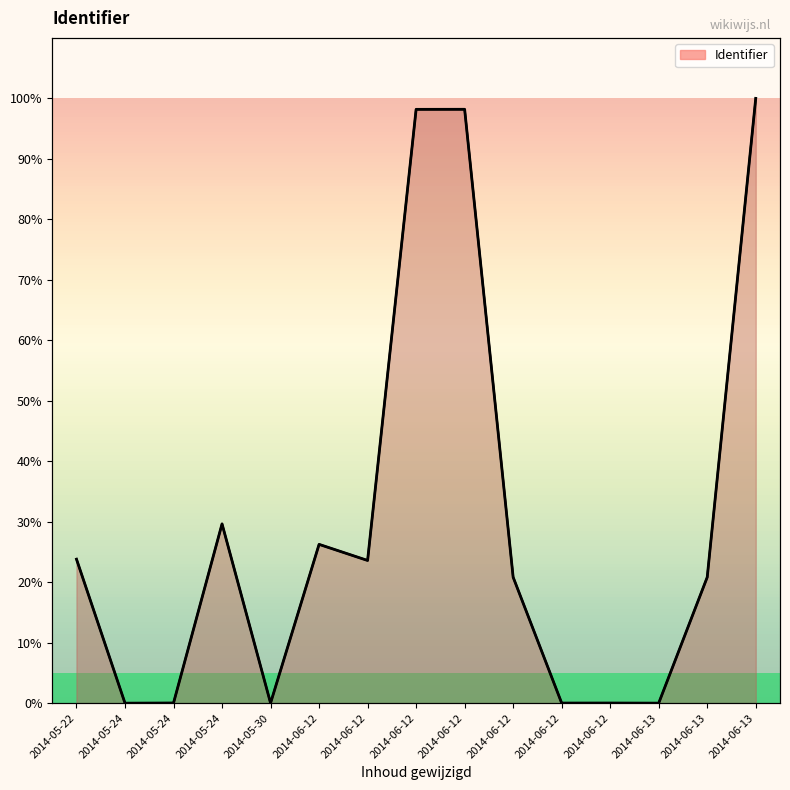

Which label corresponds to the smallest value in the chart?

2014-05-24